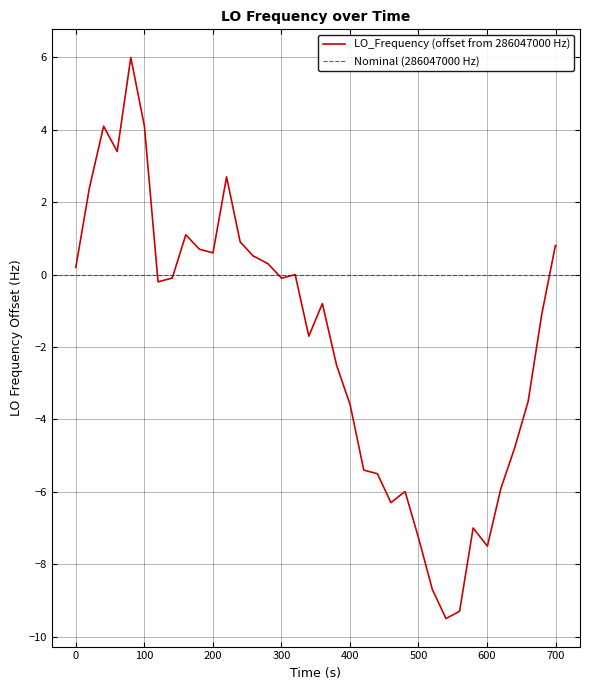

What is the highest value of the LO_Frequency (offset from 286047000 Hz) series?

6.0